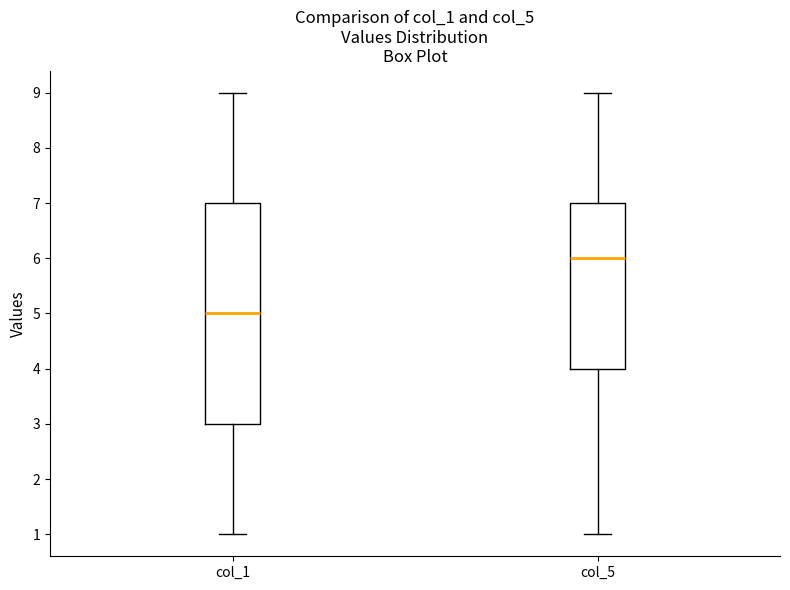

Reading left to right, transcribe this box plot: for each box, give where its median line is, the range the box spans, and where its two whiskers end, as read against the y-axis. The values are not printed on the chart, so give them approximately, as read against the axis.

col_1: median 5, box 3 to 7, whiskers 1 to 9
col_5: median 6, box 4 to 7, whiskers 1 to 9